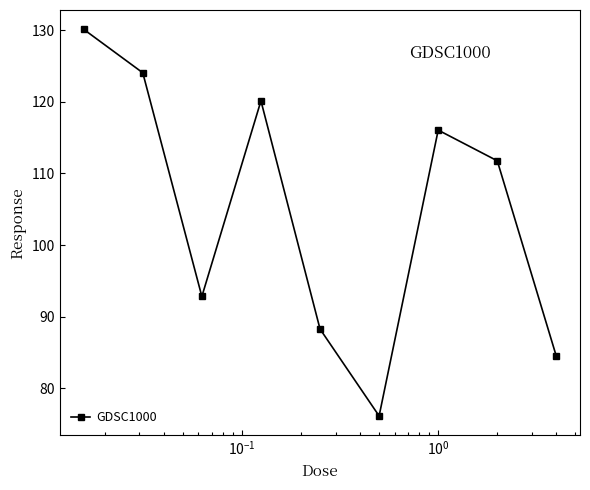

True or false: there are more than 2 points higher than both neighbors.

False